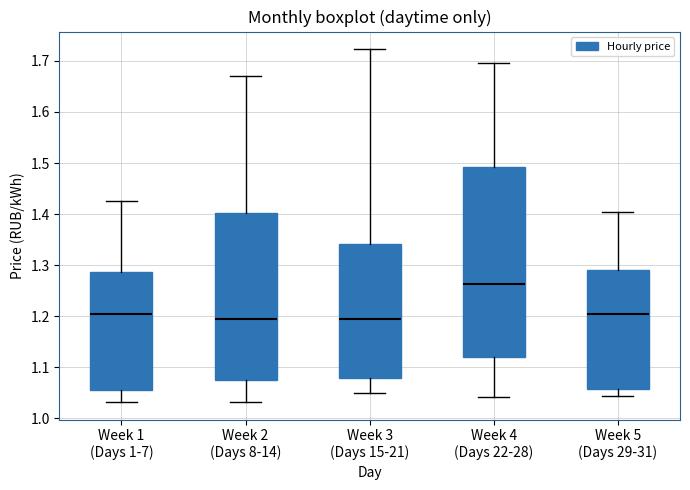

Comparing the boxes themselves (not the whiskers), which one is the tallest?

Week 4 (Days 22-28)